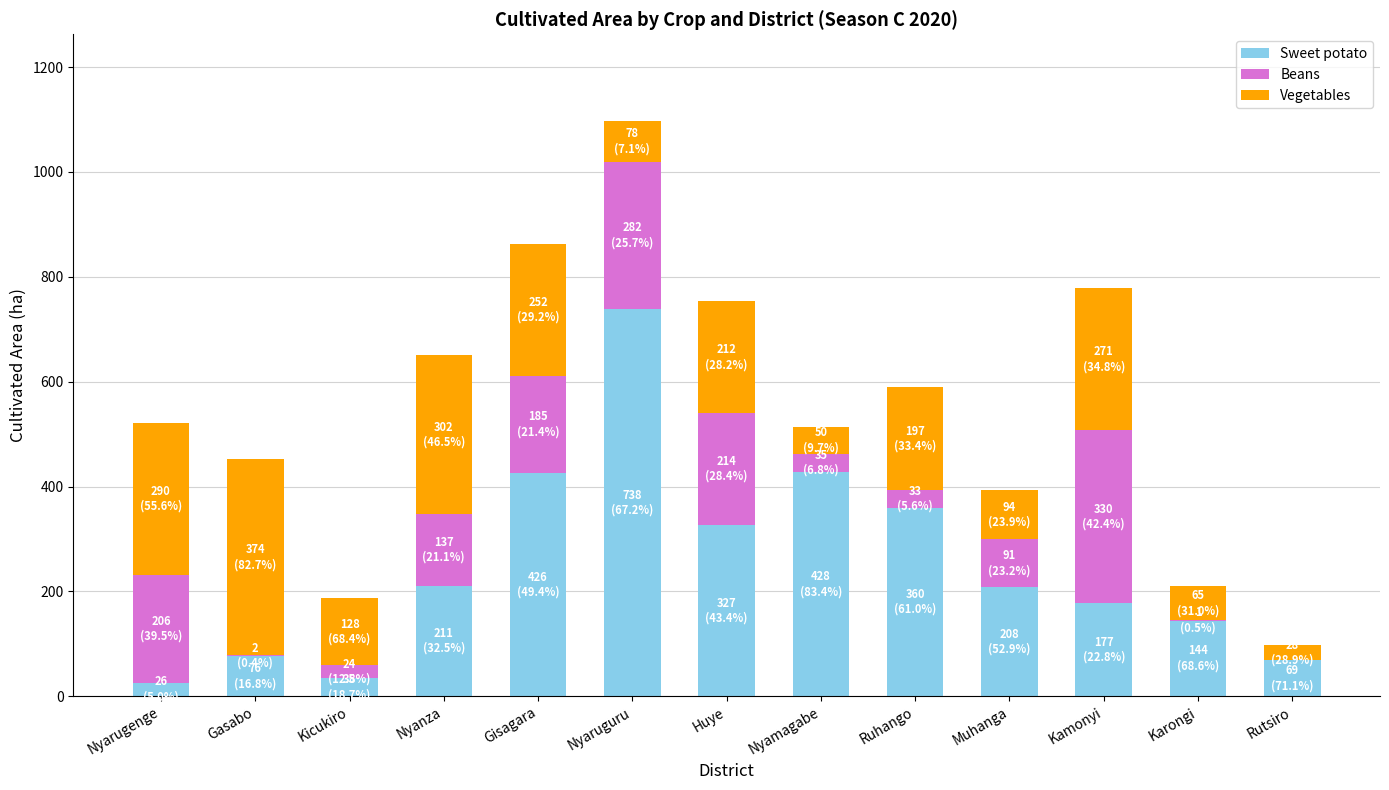

The value of Sweet potato at Muhanga is 208. True or false?

True